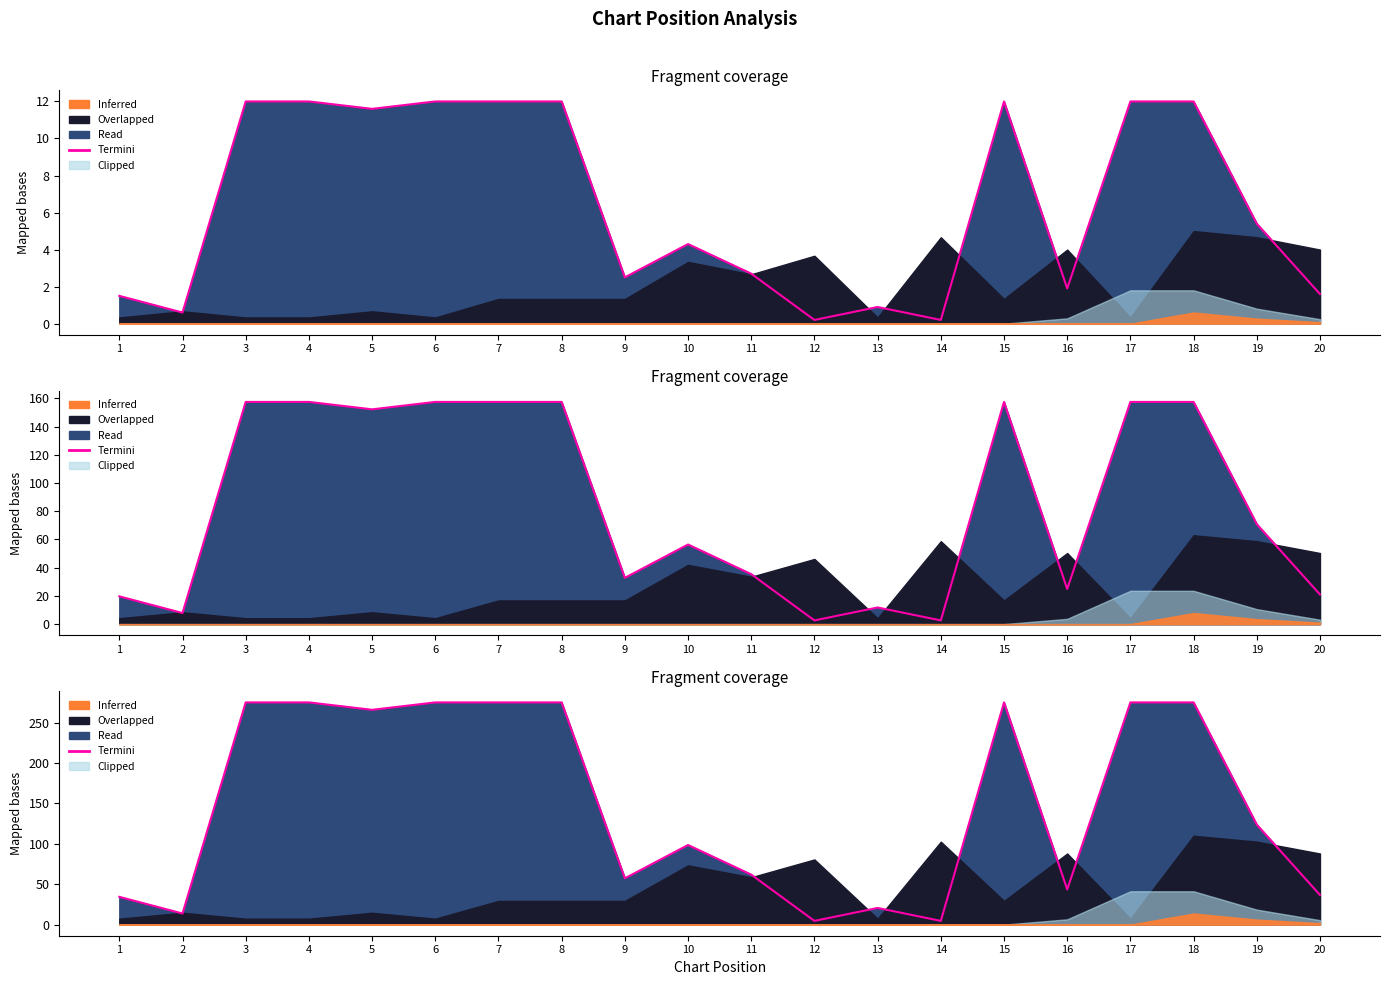

Which category has the highest value across all series?

3